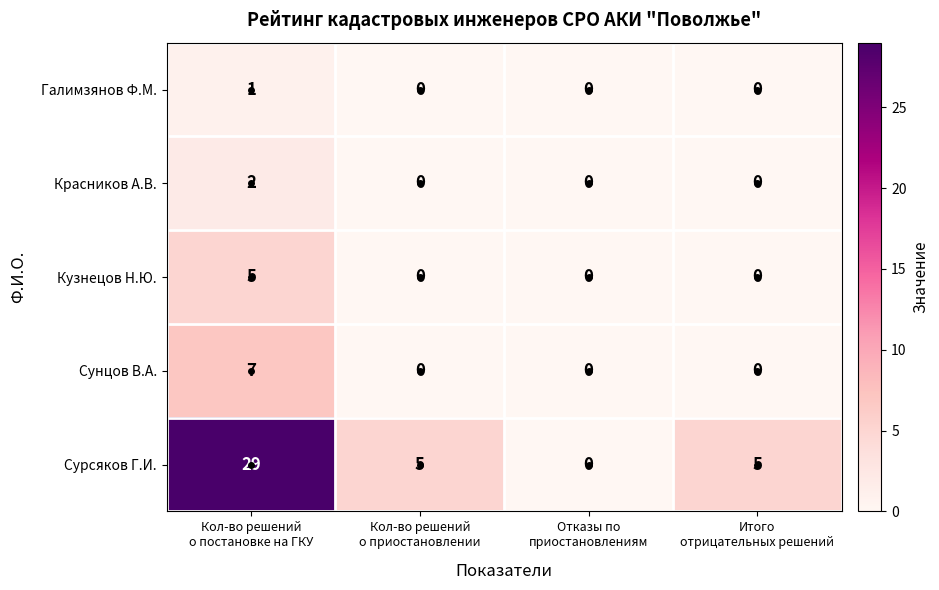

Count the Галимзянов Ф.М. values in the range 0 to 1.

4